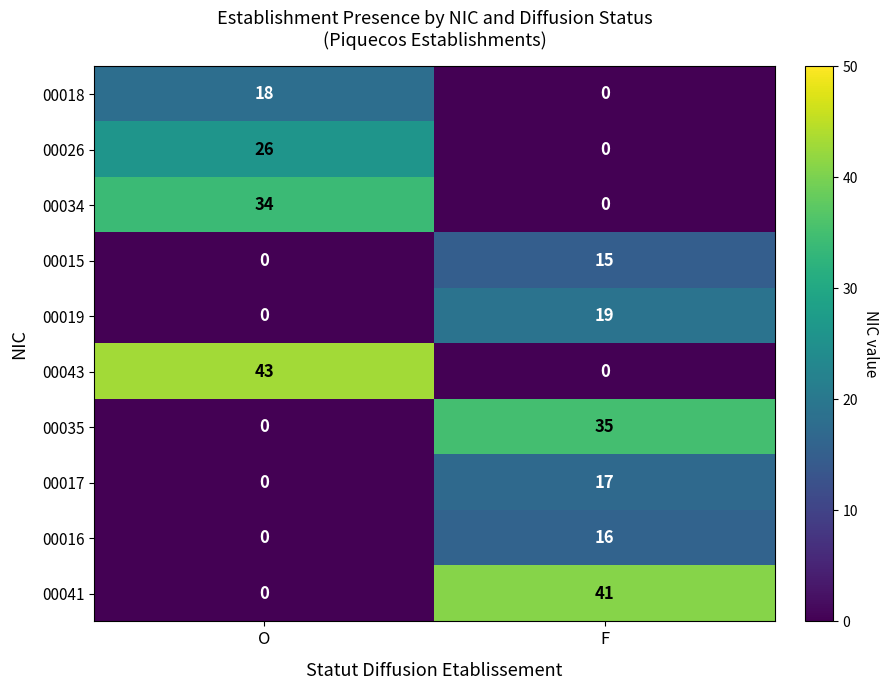

At which label is 00017 closest to 8?

O